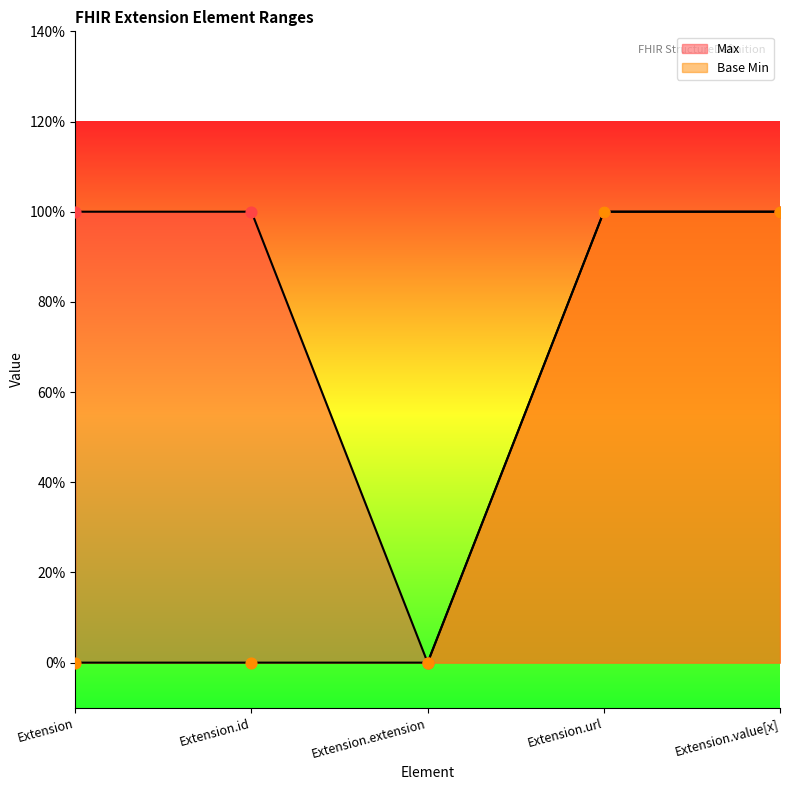

At which category is the sum across all series the highest?

Extension.url